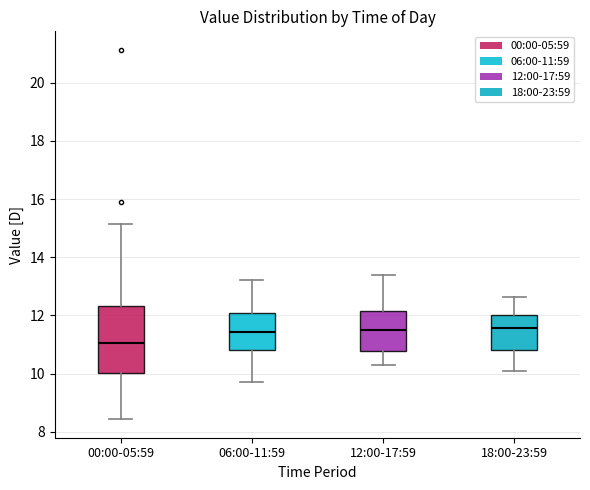

Reading left to right, transcribe this box plot: for each box, give where its median line is, the range the box spans, and where its two whiskers end, as read against the y-axis. The values are not printed on the chart, so give them approximately, as read against the axis.

00:00-05:59: median 11.0, box 10.0 to 12.4, whiskers 8.4 to 15.2
06:00-11:59: median 11.4, box 10.8 to 12.0, whiskers 9.8 to 13.2
12:00-17:59: median 11.6, box 10.8 to 12.2, whiskers 10.4 to 13.4
18:00-23:59: median 11.6, box 10.8 to 12.0, whiskers 10.2 to 12.6